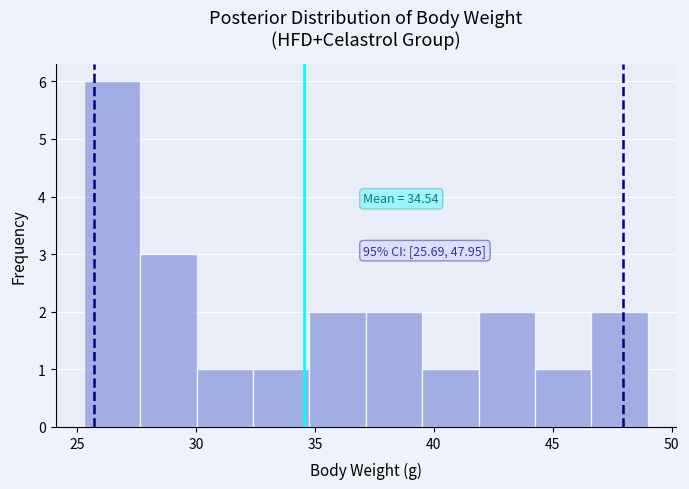

Which range on the x-axis has the tallest bar?

25.5 to 27.5